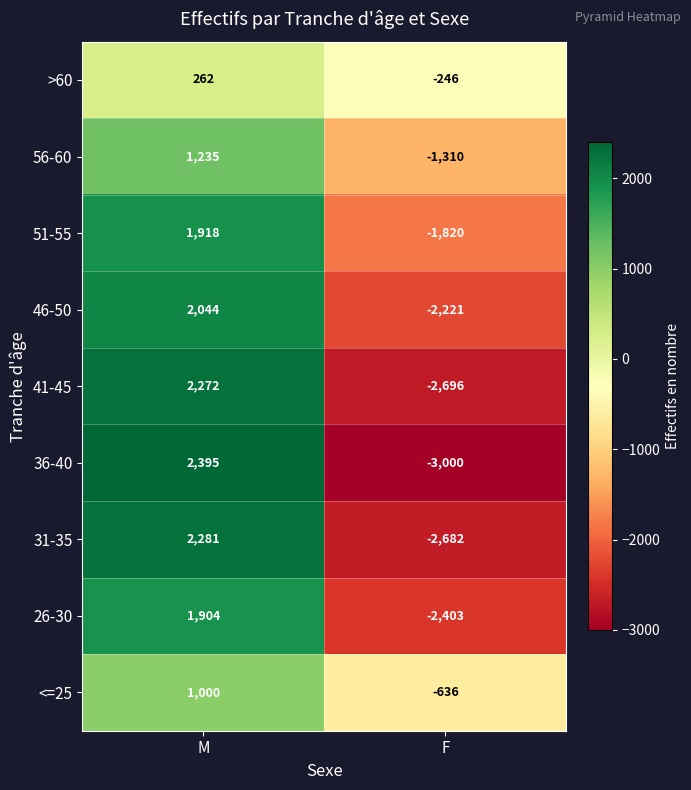

Is the value of 56-60 at F greater than the value of 31-35 at M?

No